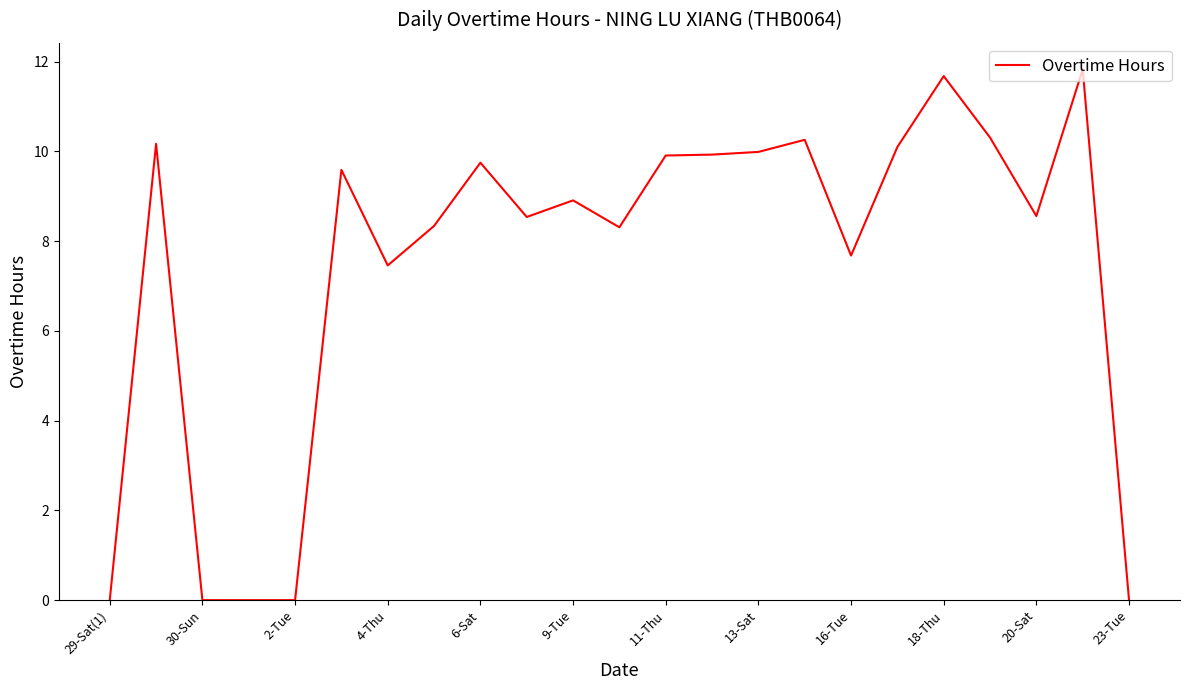

What is the difference between the maximum and second lowest values?

11.8